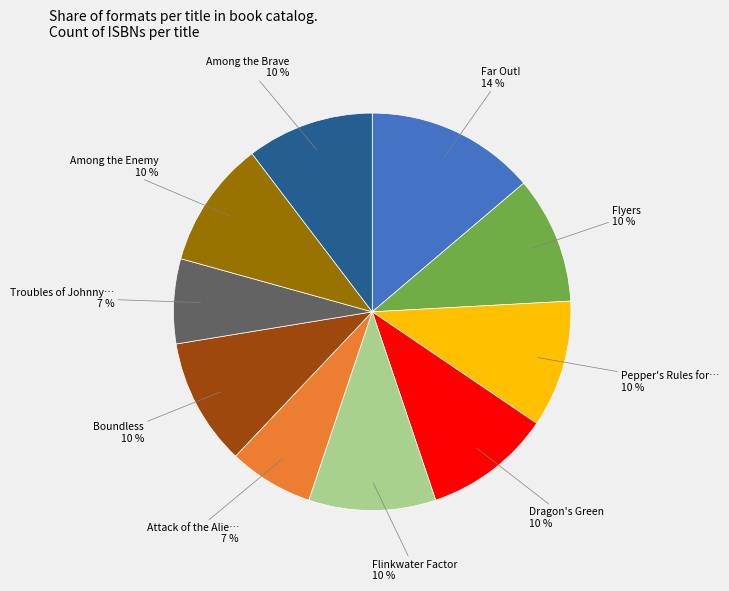

To the nearest percent, what is the difference between the largest and smallest slice percentages?

7%